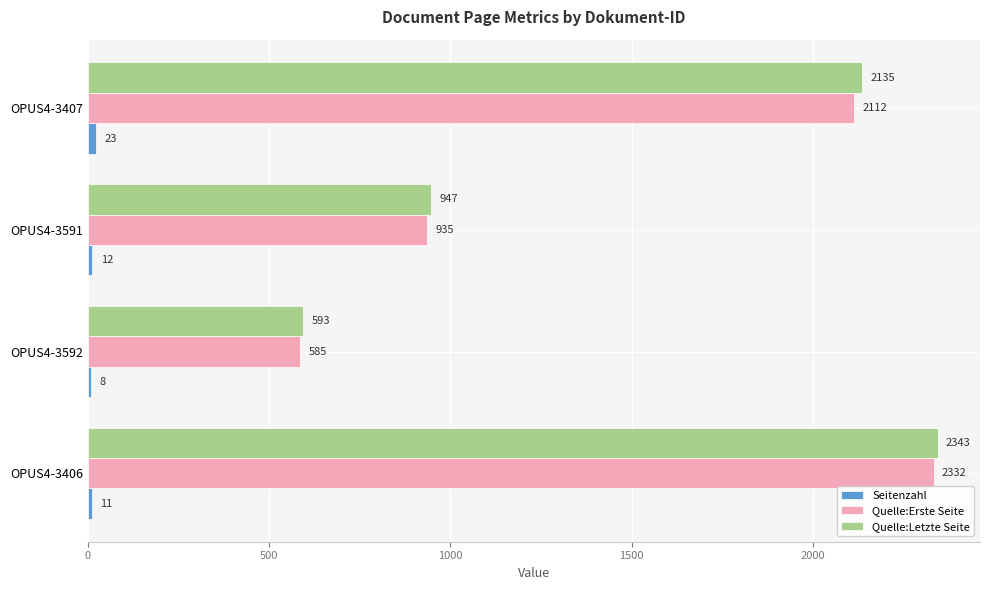

What is the lowest value of the Quelle:Erste Seite series?

585